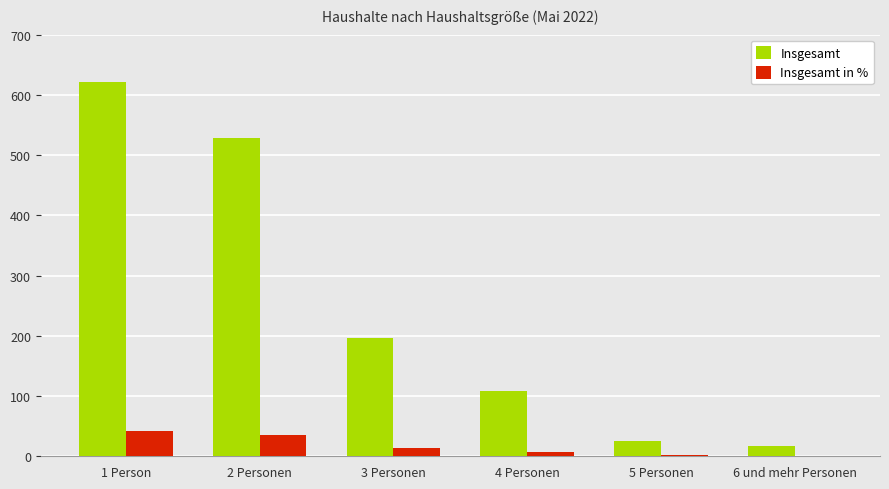

What is the sum of all Insgesamt in % values?

99.5